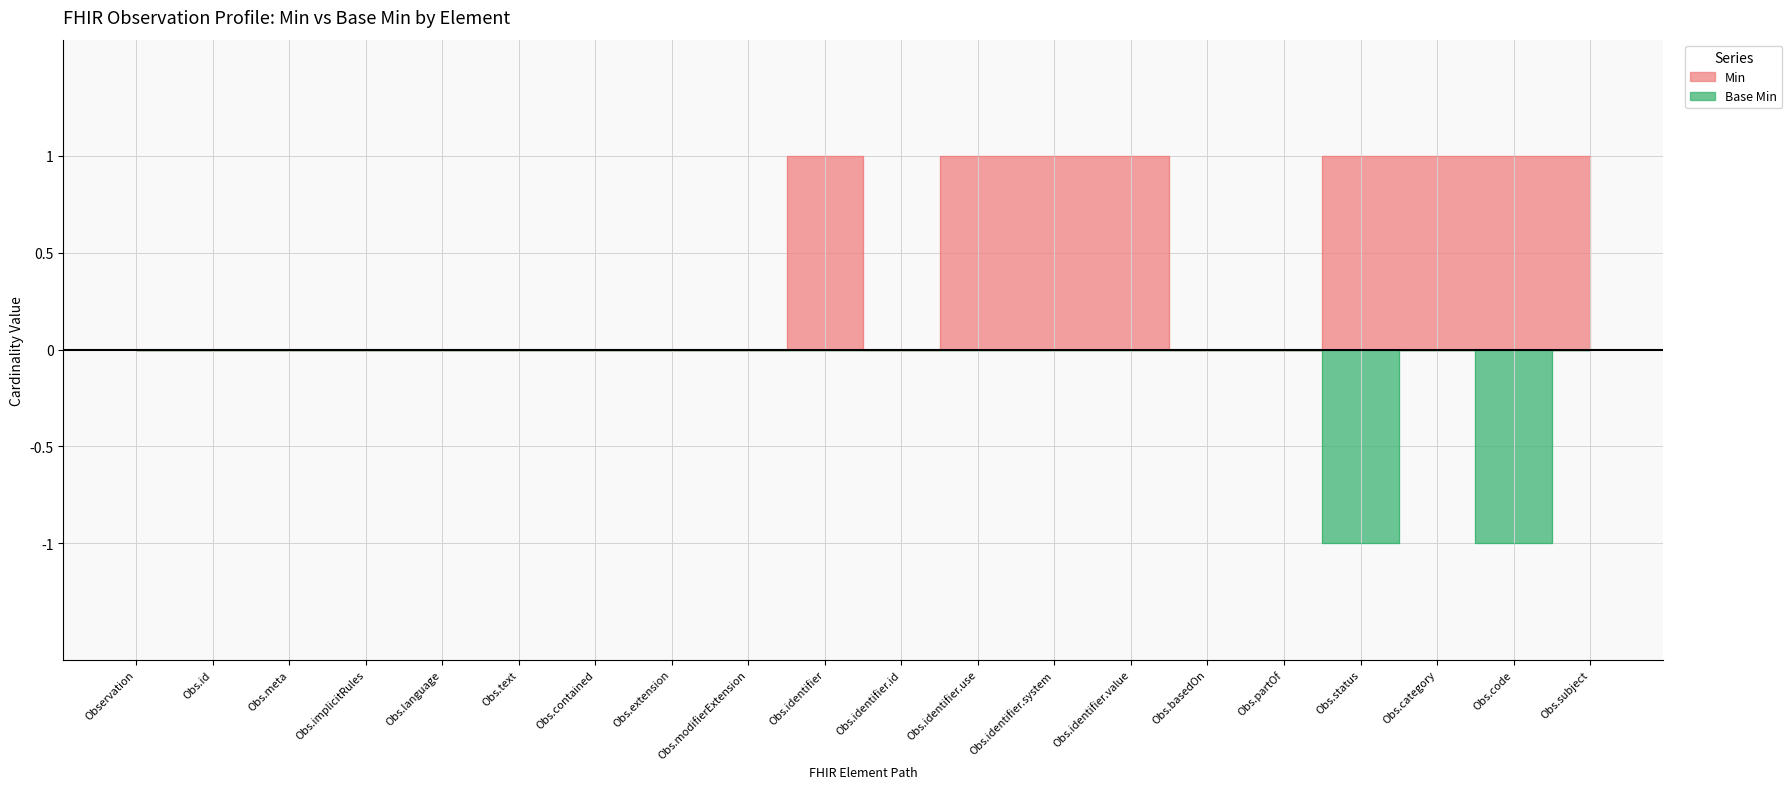

Which series changed the most between Obs.identifier.use and Obs.basedOn?

Min